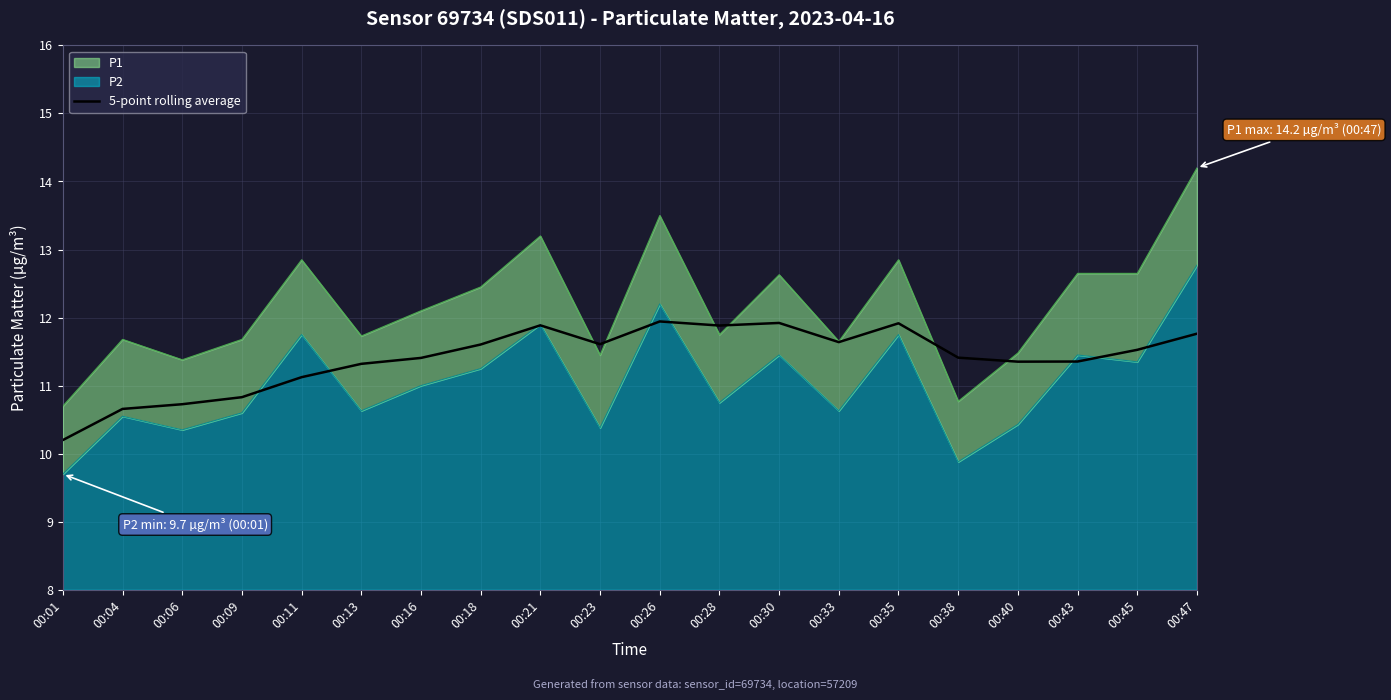

Which category has the highest value across all series?

00:26